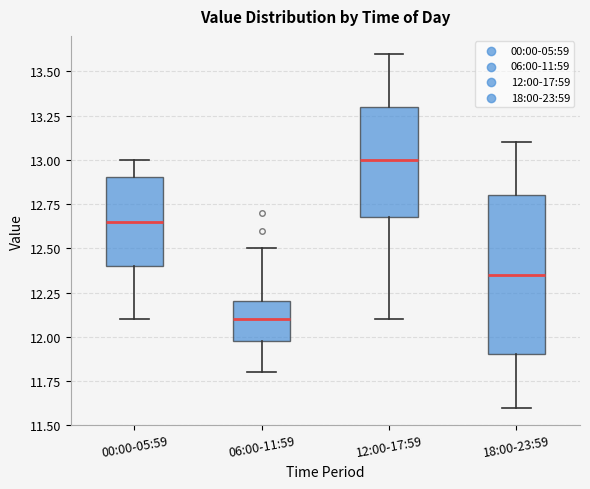

Which box's median line is the highest?

12:00-17:59